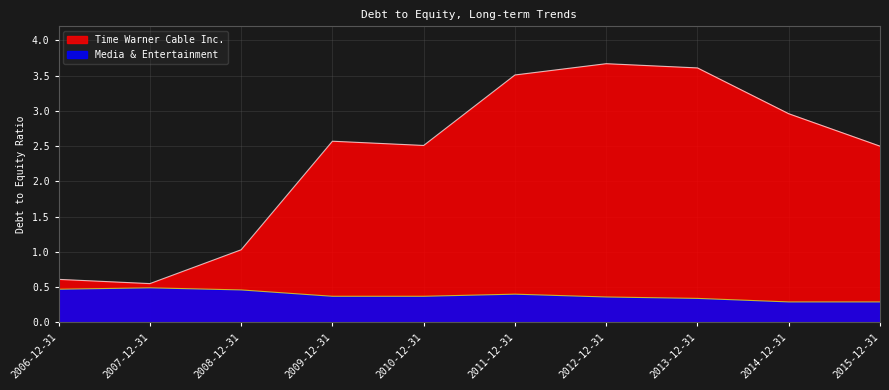

Read the Time Warner Cable Inc. value at 2010-12-31.

2.5